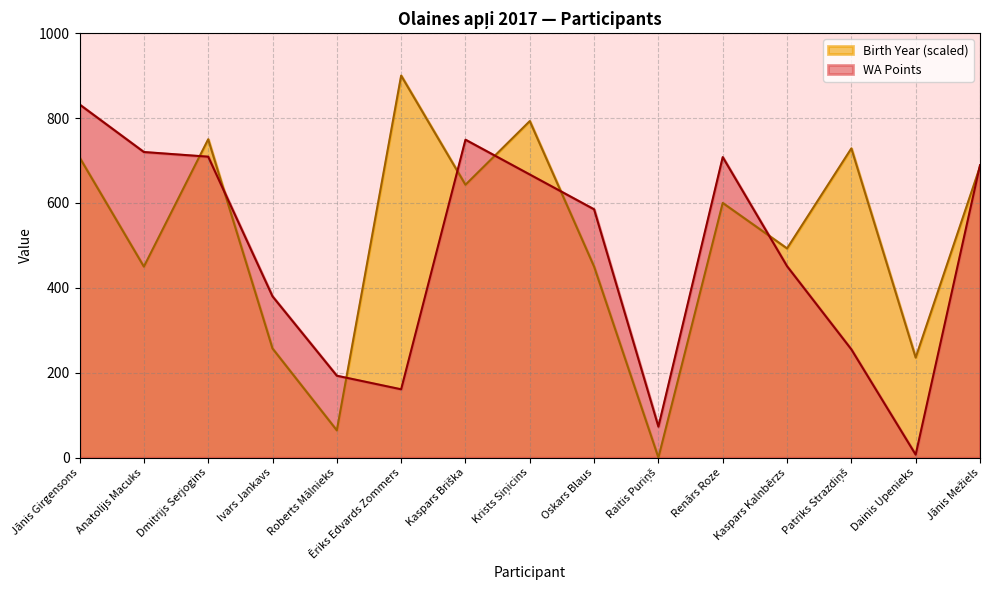

What is the difference between the highest and lowest values at Kaspars Briška?

106.1